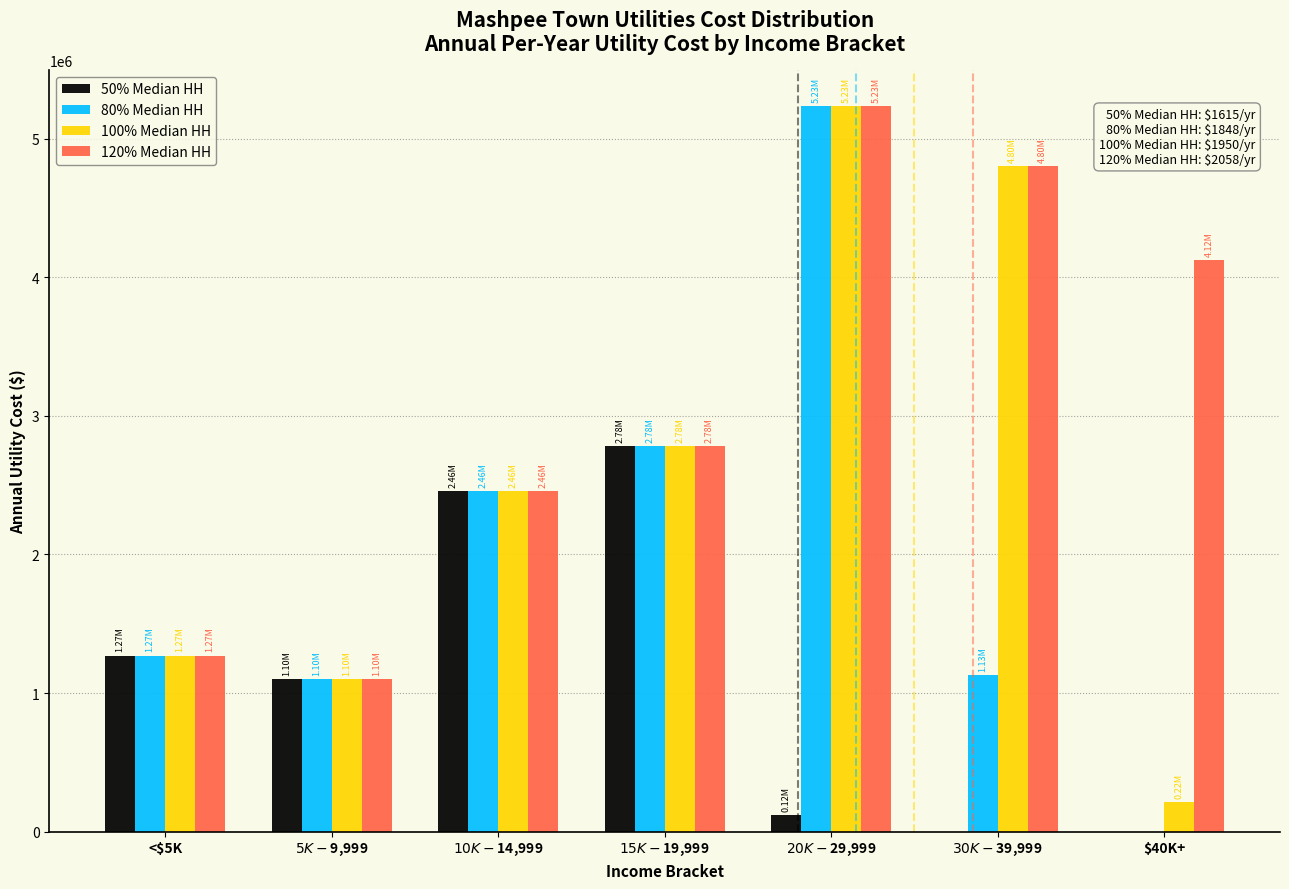

Which series has the largest total across all categories?

120% Median HH